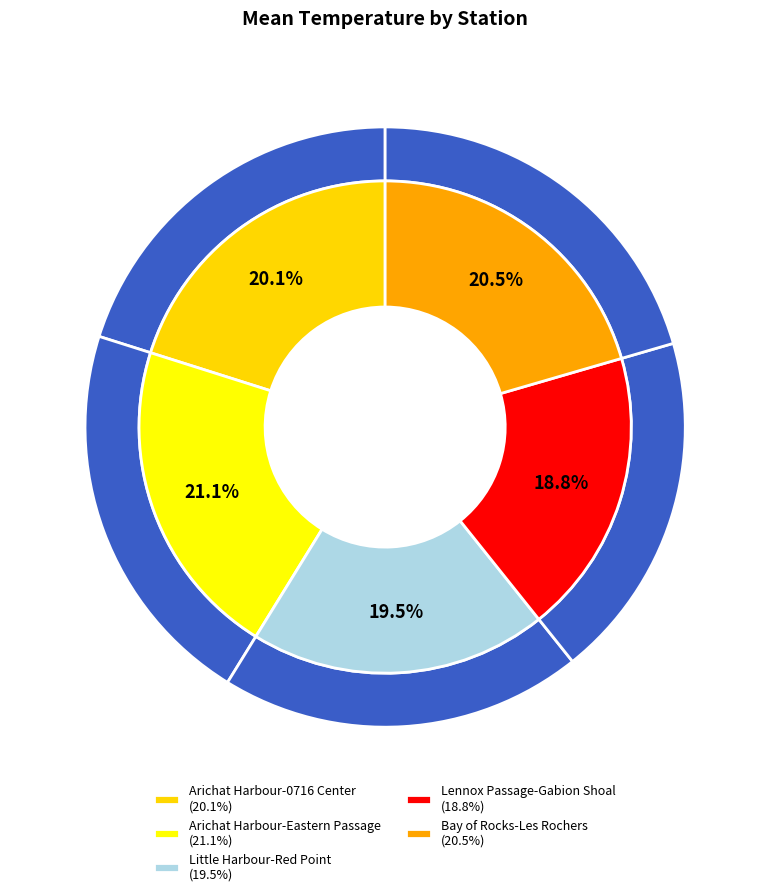

True or false: Little Harbour-Red Point accounts for 11% of the total.

False